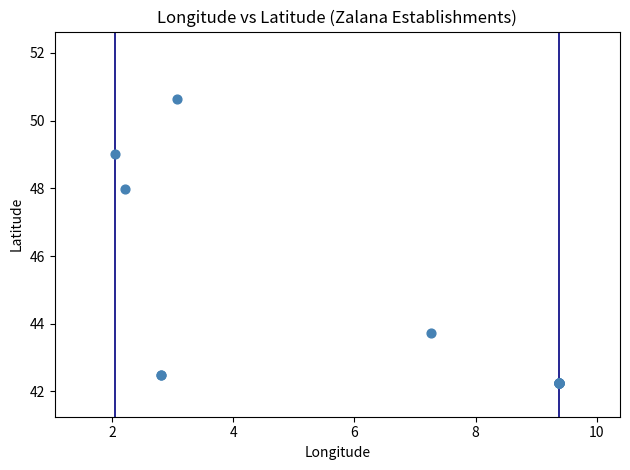

What Y value in the scatter plot is closest to 46?

48.0